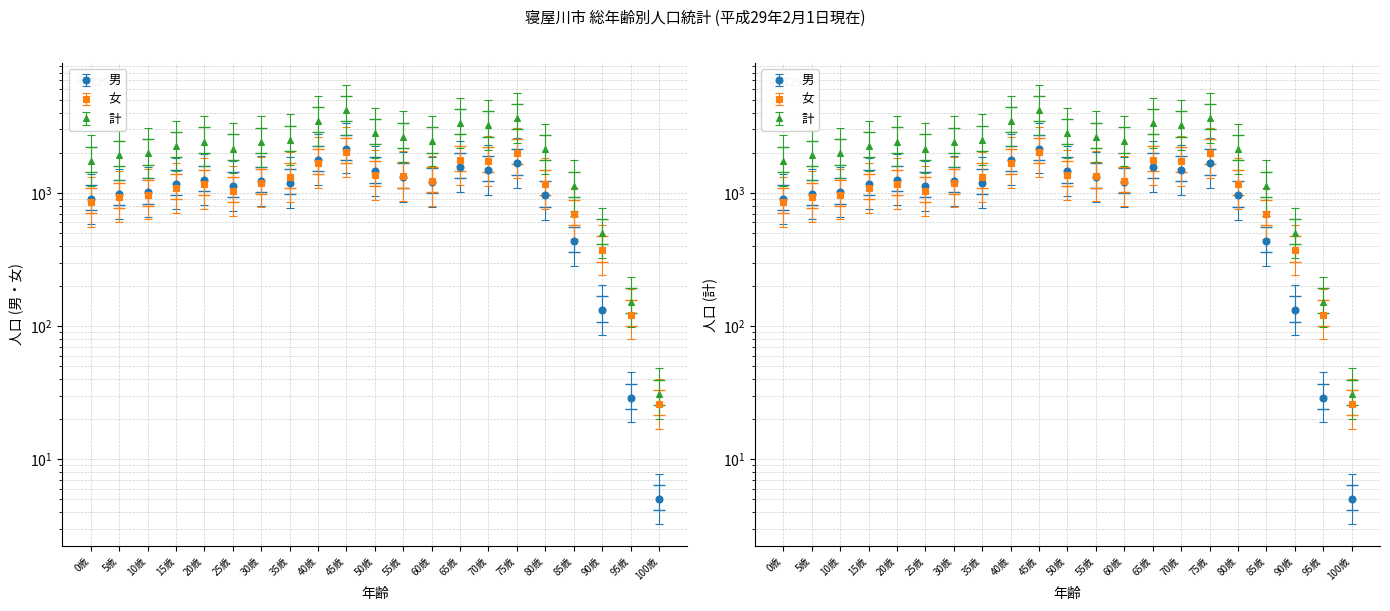

At which category does 計 reach its first local valley?

25歳